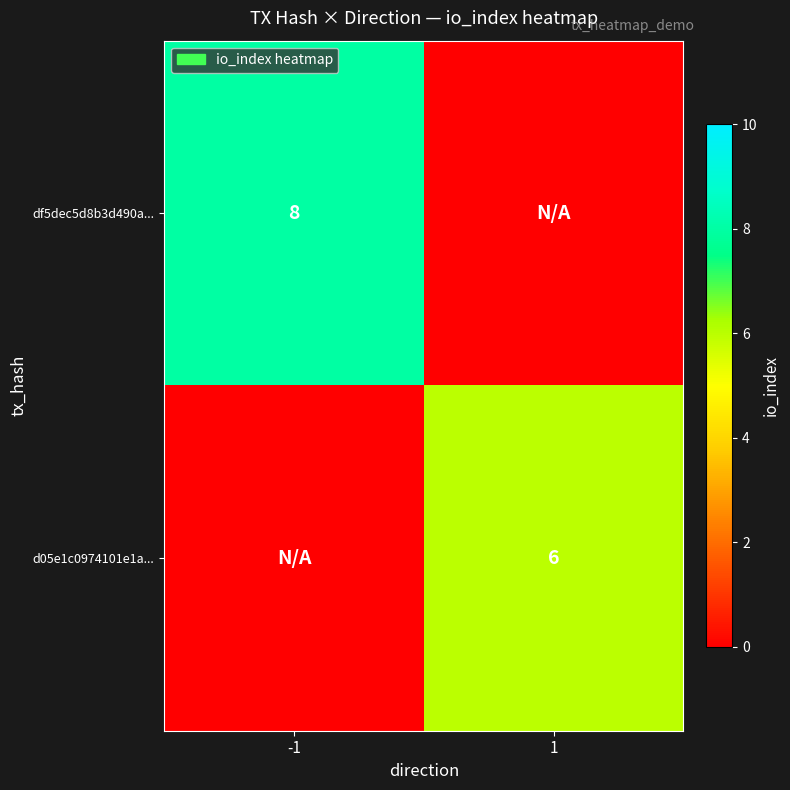

The value of d05e1c0974101e1a... at 1 is 4. True or false?

False